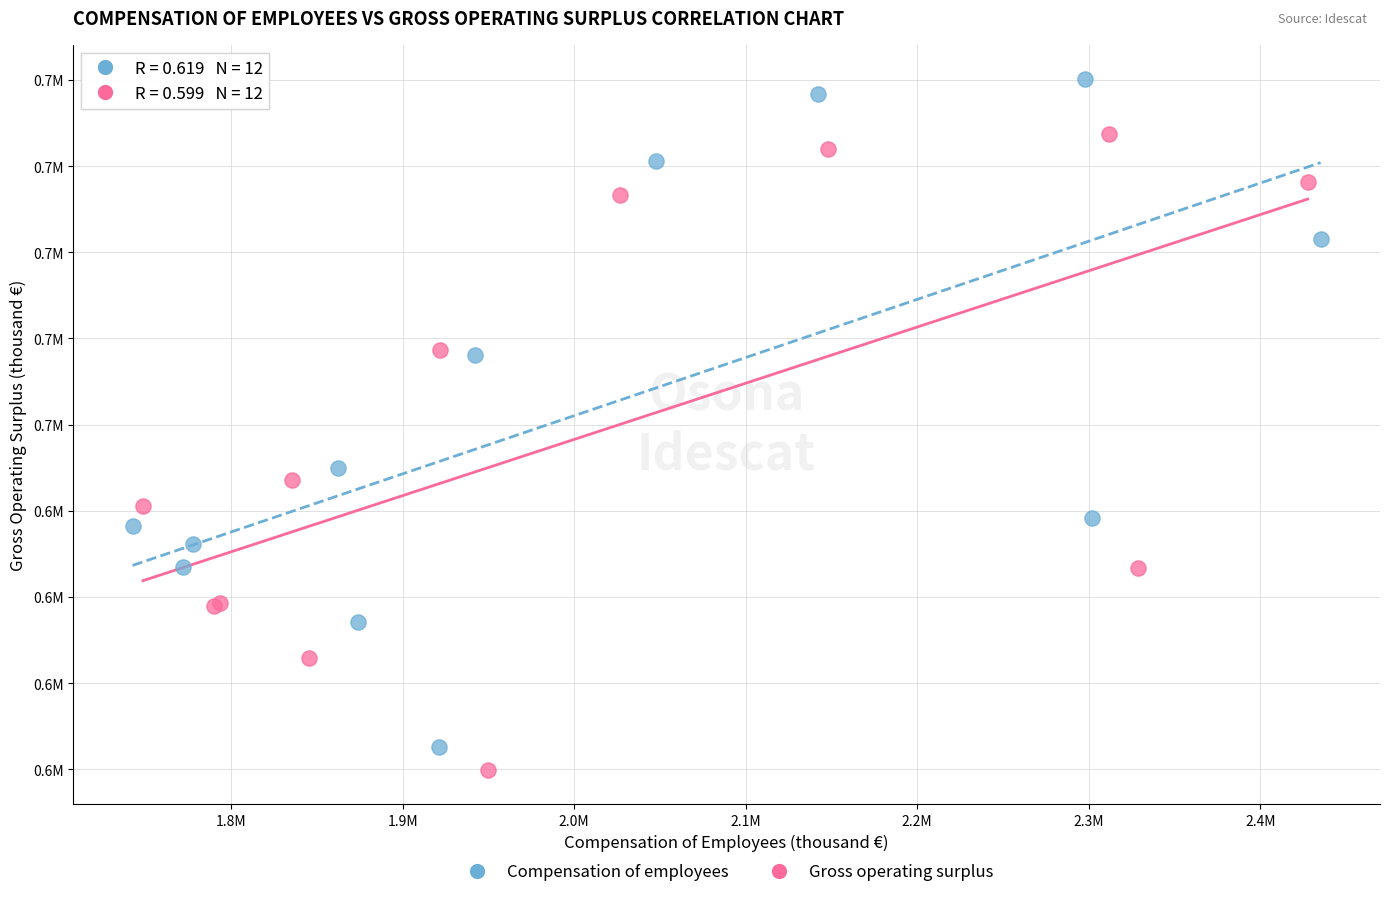

What are all the series names shown in the legend?

Compensation of employees, Gross operating surplus